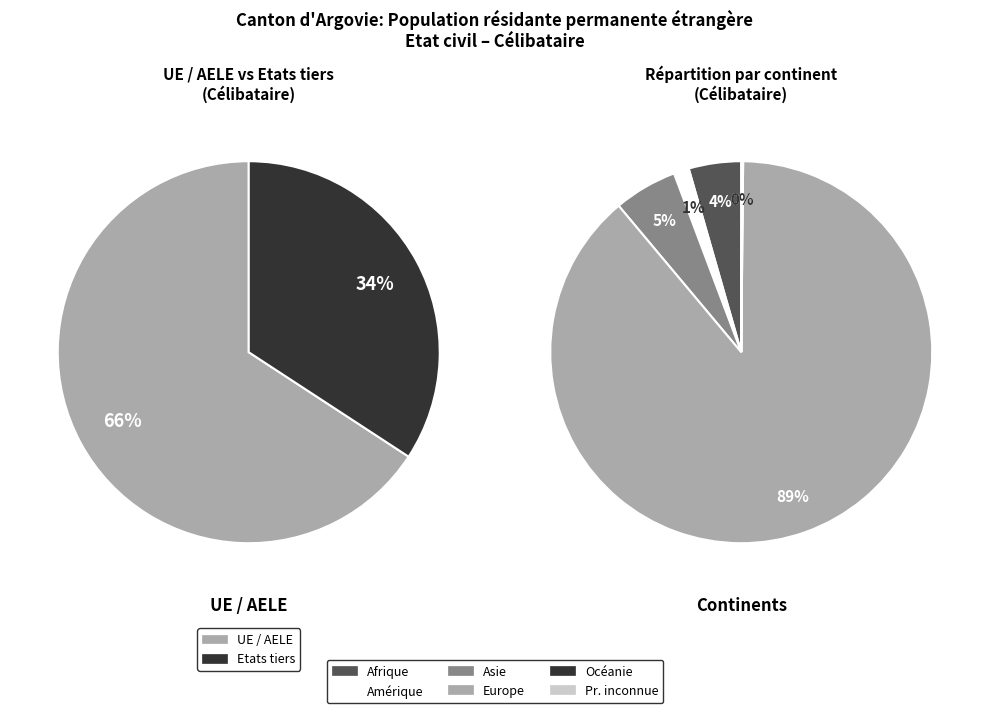

To the nearest percent, what is the difference between the Asie and Afrique slice percentages?

1%